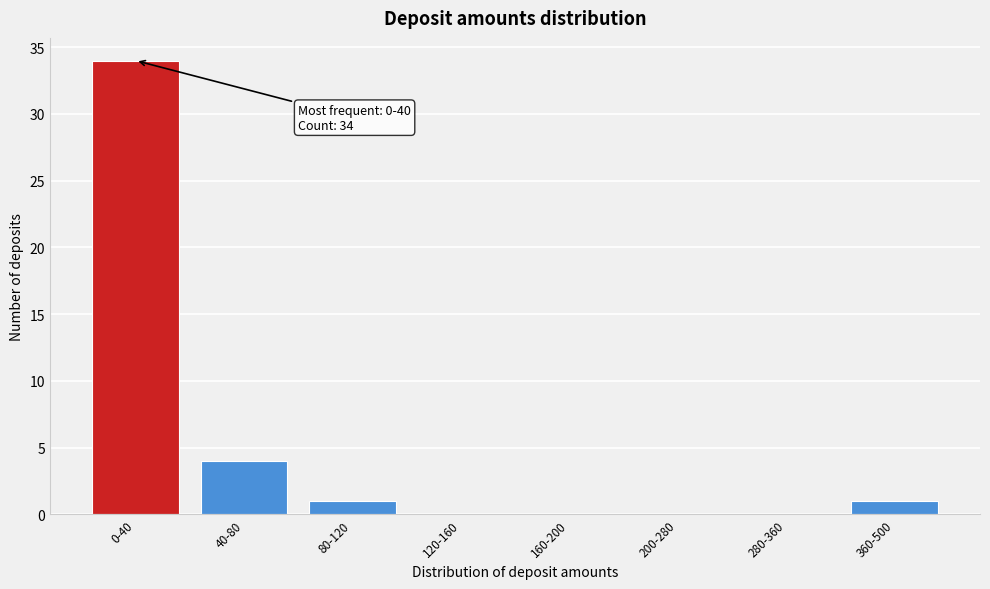

Reading right to left, what are all the values shown in this chart?

360-500=1	280-360=0	200-280=0	160-200=0	120-160=0	80-120=1	40-80=4	0-40=34